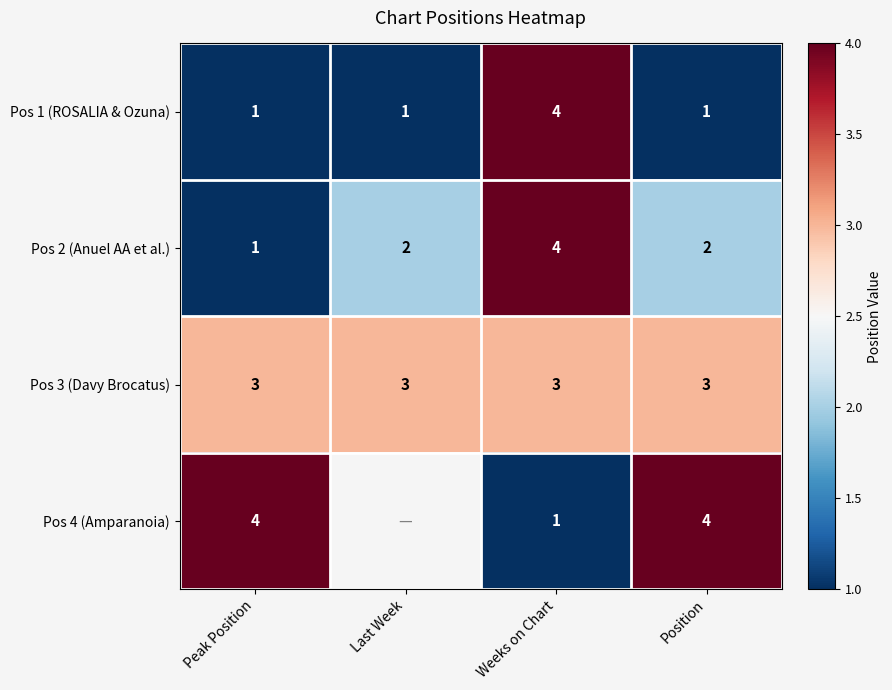

At how many categories does at least one series exceed 2?

4